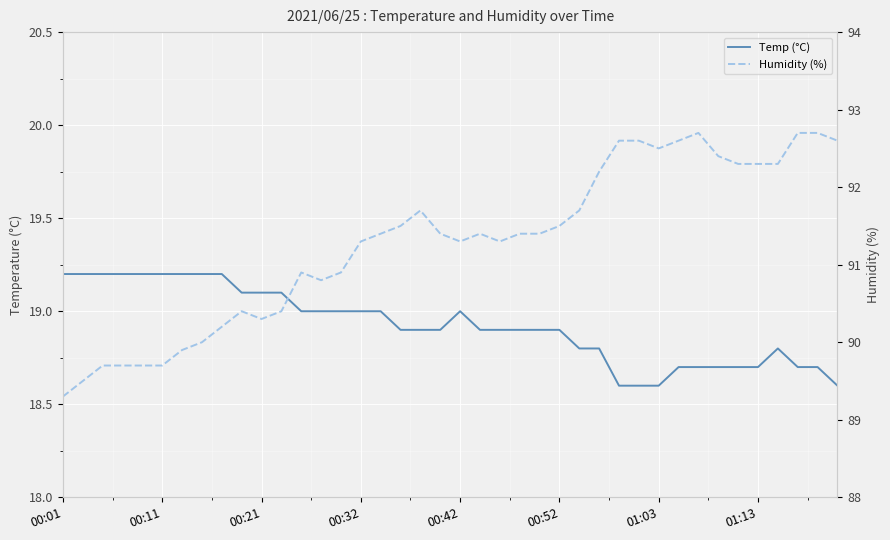

The value of Humidity (%) at 00:42 is 91.3. True or false?

True